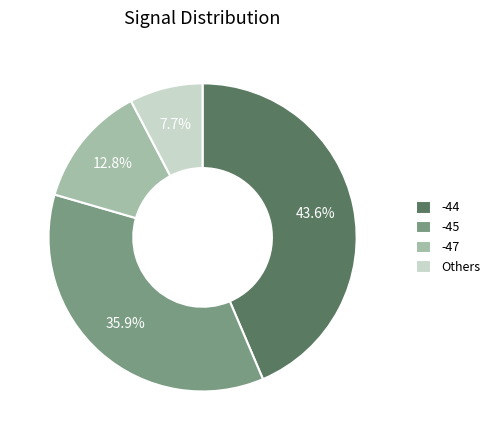

What percentage is NOT represented by -44?

56.4%